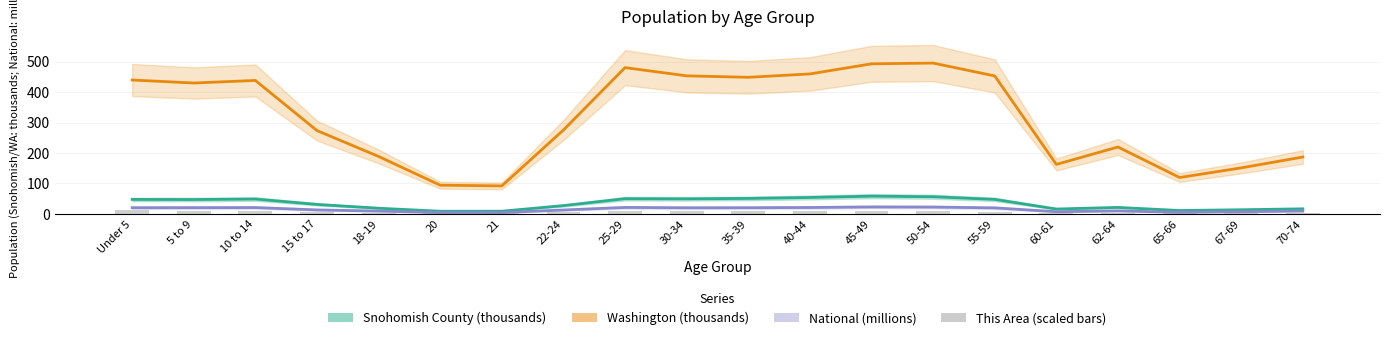

Is the value of This Area (scaled) at 50-54 greater than the value of National (millions) at 45-49?

No